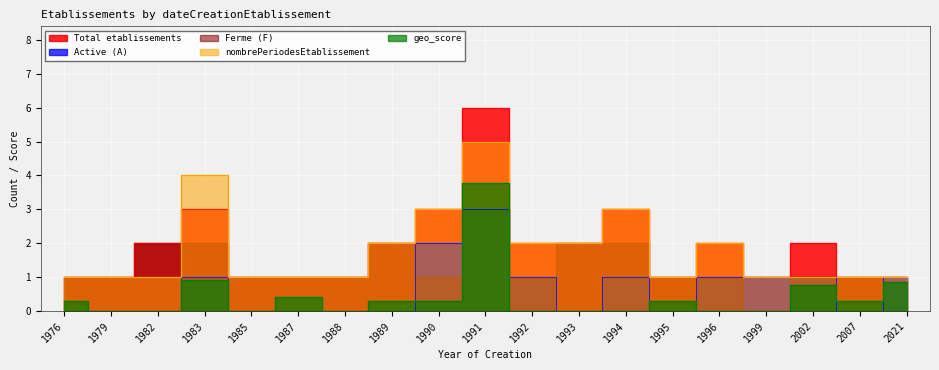

What is the sum of the Active (A) values at 2002 and 1992?

2.0